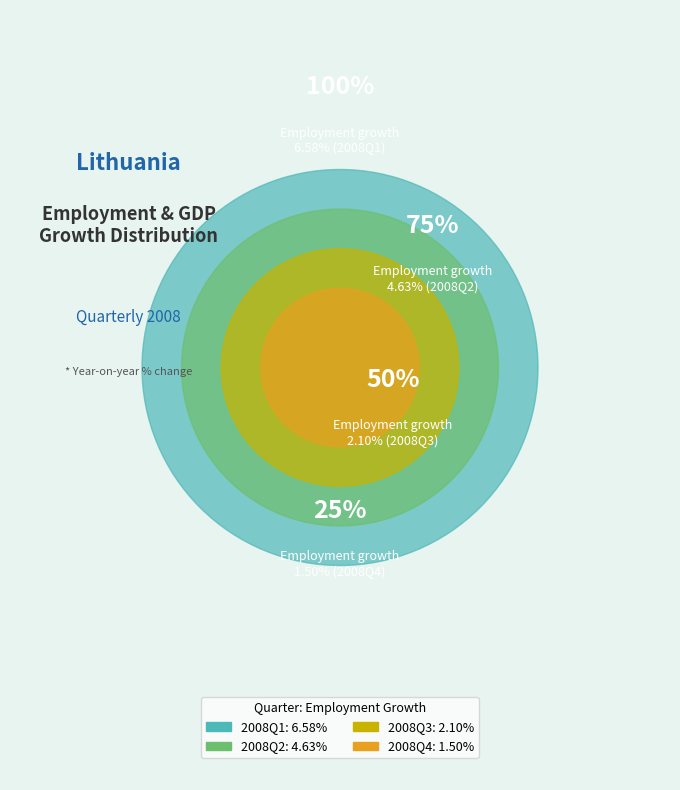

How many slices are in this pie chart?

4